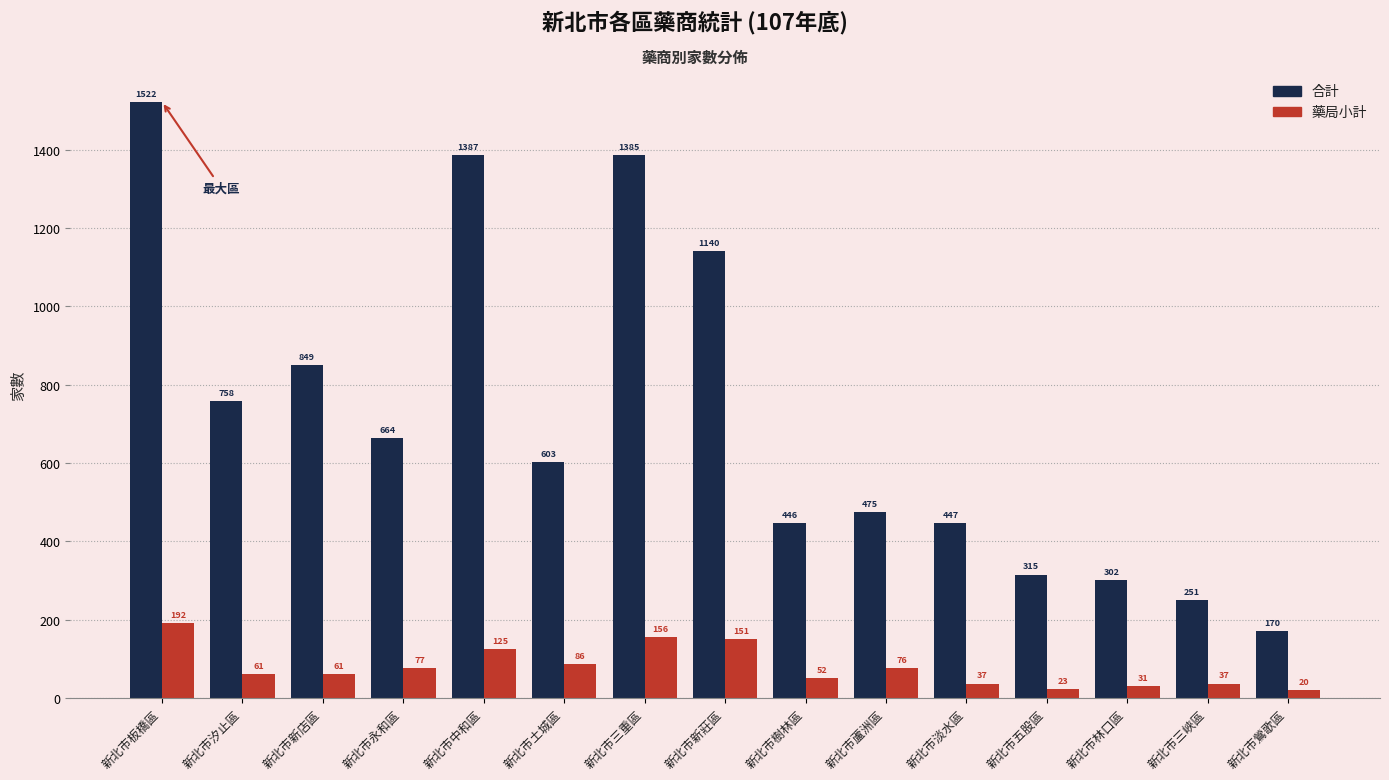

What is the label of the 5th bar from the right?

新北市淡水區